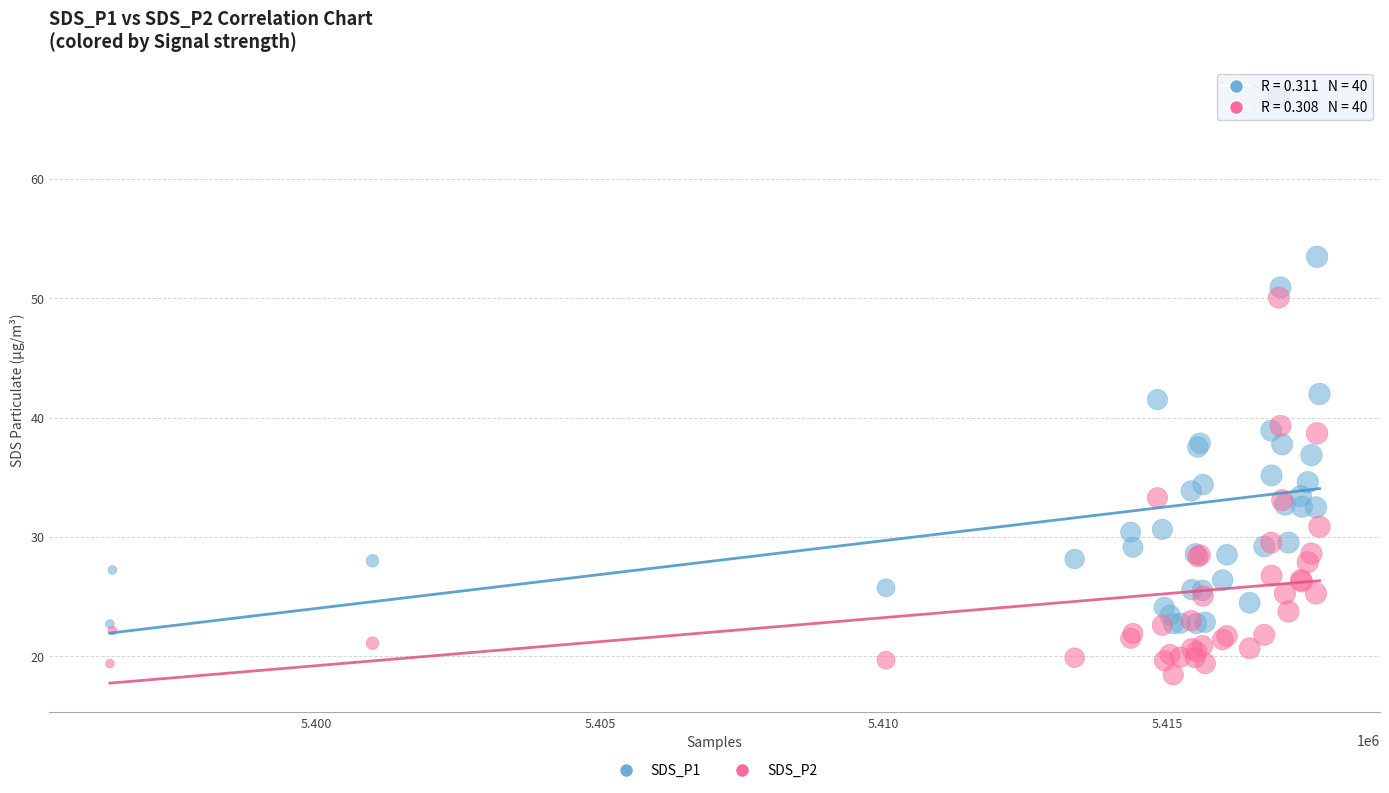

Which series reaches the minimum Y coordinate?

SDS_P2